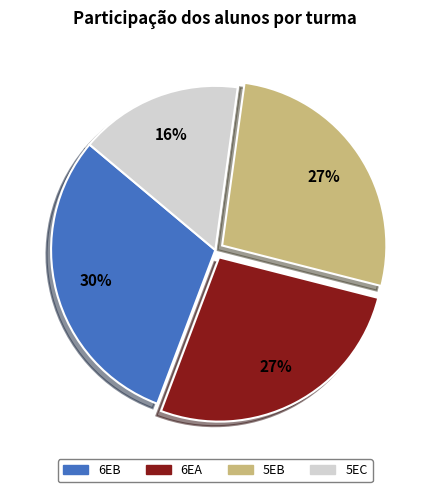

The 5EC slice represents 16% of the pie. True or false?

True